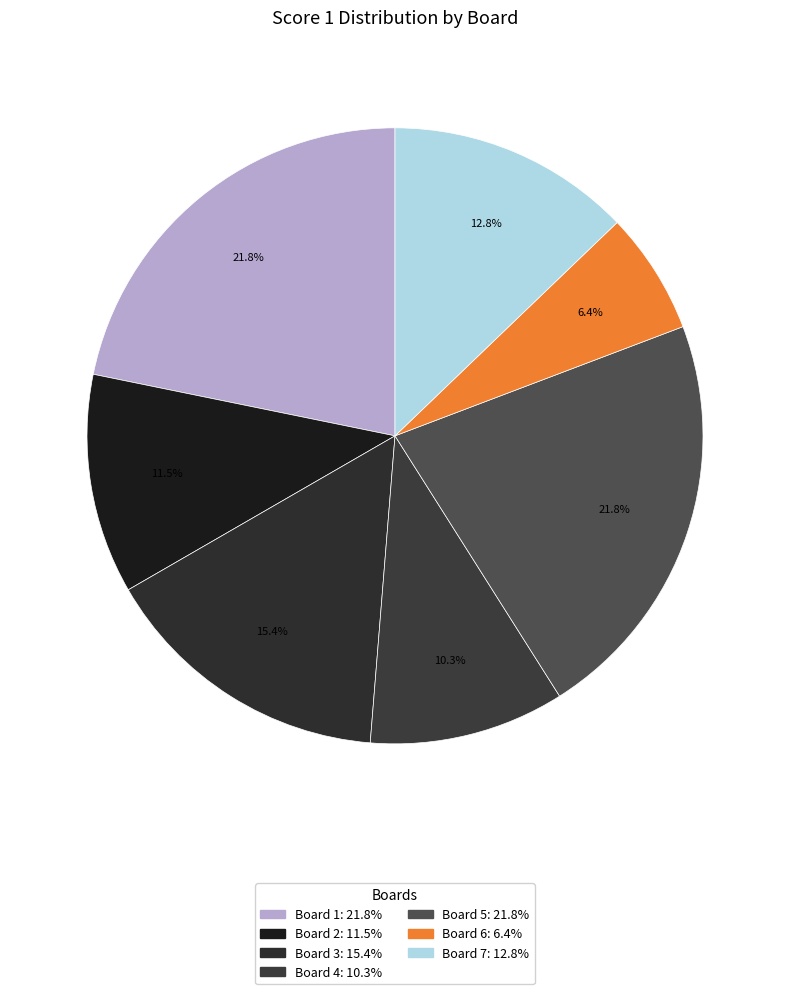

To the nearest percent, what is the difference between the largest and smallest slice percentages?

15%